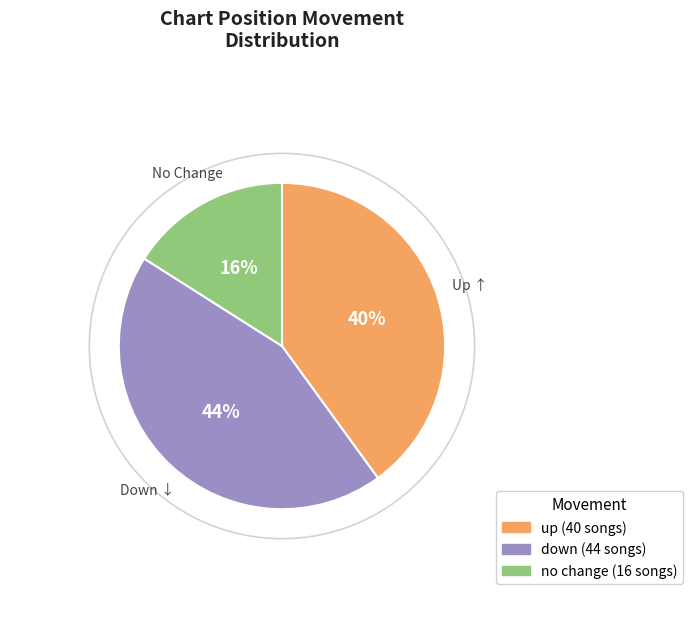

Is there a majority slice in this chart?

No